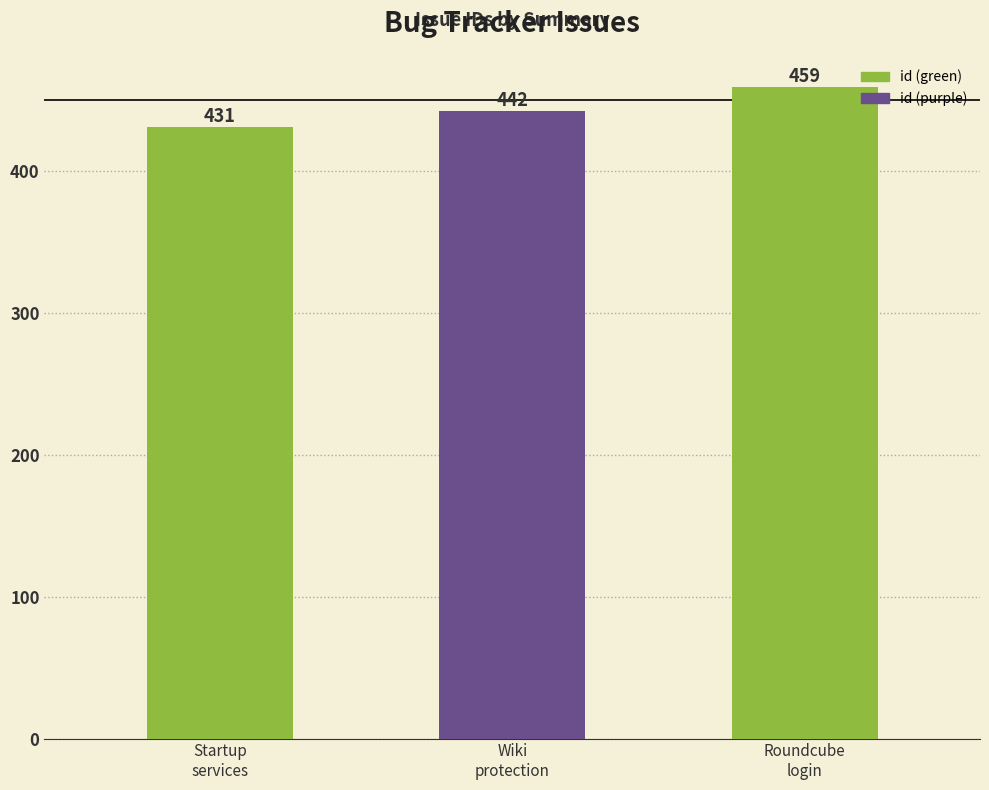

How many data points are less than 442?

1